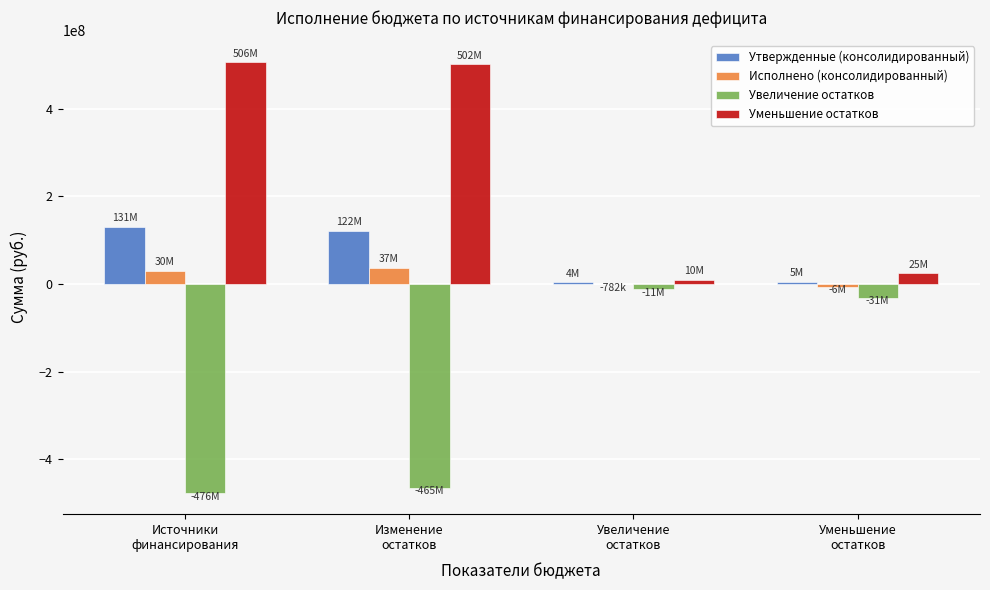

What is the sum of all Исполнено (консолидированный) values?

60659089.4